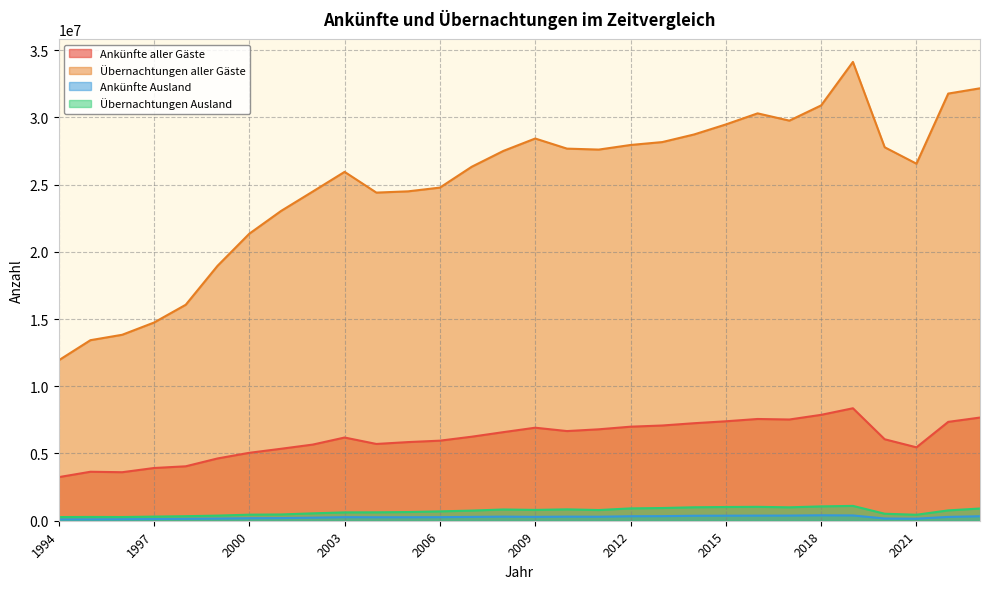

Is it true that Übernachtungen aller Gäste equals 36423060 at 2021?

False